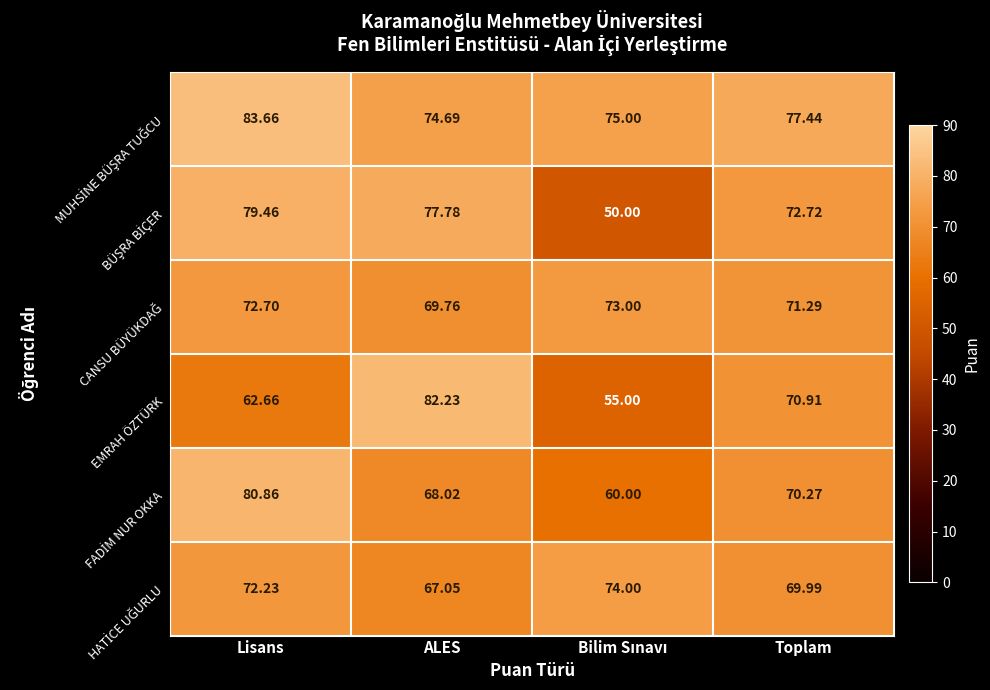

At which category is the sum across all series the highest?

Lisans